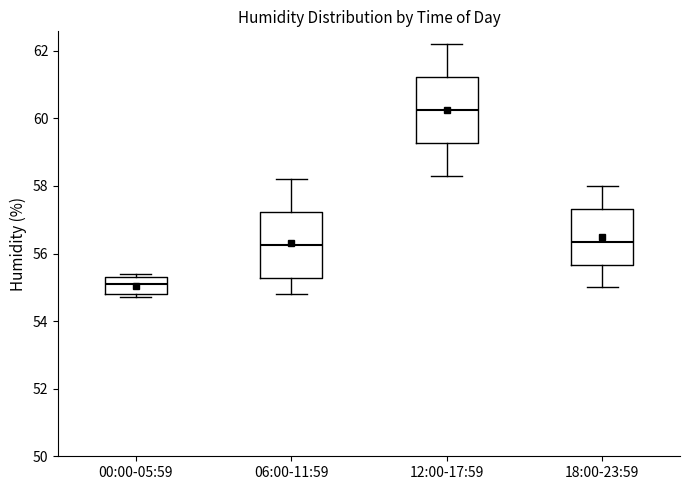

Reading left to right, transcribe this box plot: for each box, give where its median line is, the range the box spans, and where its two whiskers end, as read against the y-axis. The values are not printed on the chart, so give them approximately, as read against the axis.

00:00-05:59: median 55.2, box 54.8 to 55.4, whiskers 54.8 (just below the box's lower edge) to 55.4 (just above the box's upper edge)
06:00-11:59: median 56.2, box 55.2 to 57.2, whiskers 54.8 to 58.2
12:00-17:59: median 60.2, box 59.2 to 61.2, whiskers 58.4 to 62.2
18:00-23:59: median 56.4, box 55.6 to 57.4, whiskers 55.0 to 58.0